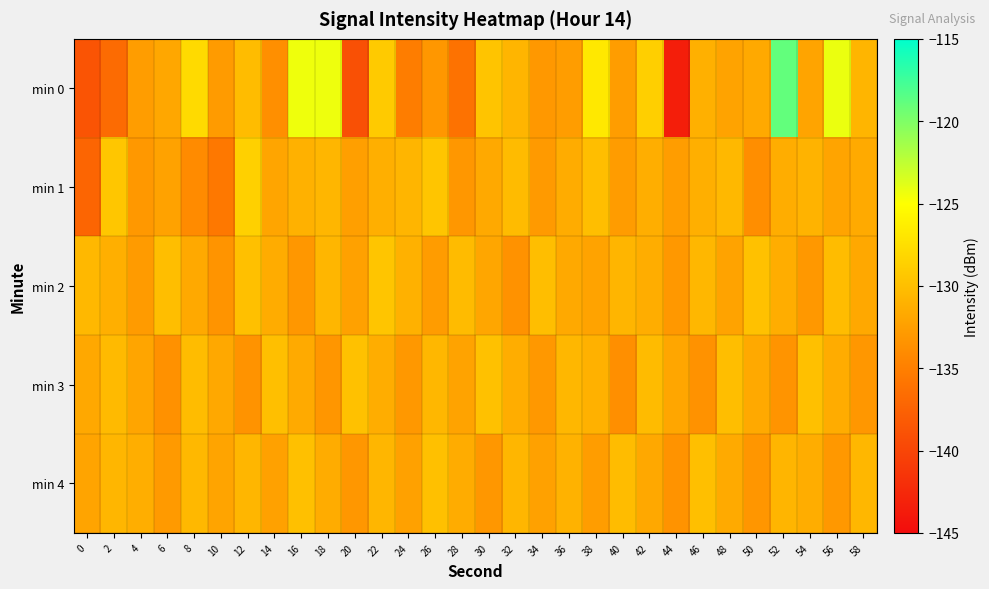

What is the total value across all series at 58?

-657.8